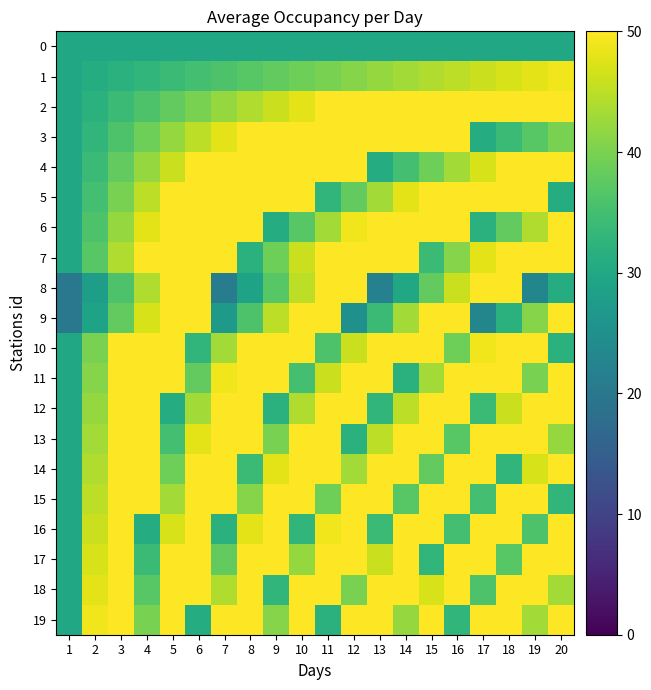

Which series changed the most between 1 and 12?

8